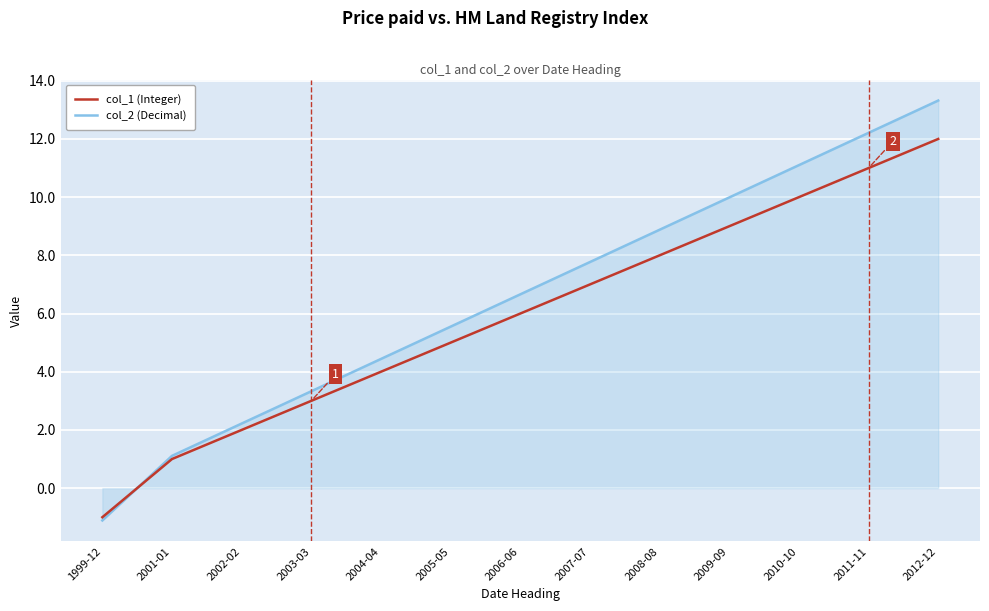

Is the value of col_1 (Integer) at 1999-12 greater than the value of col_2 (Decimal) at 2006-06?

No